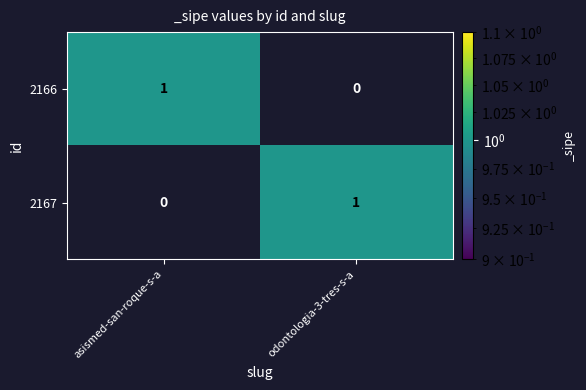

What is the total value across all series at asismed-san-roque-s-a?

1